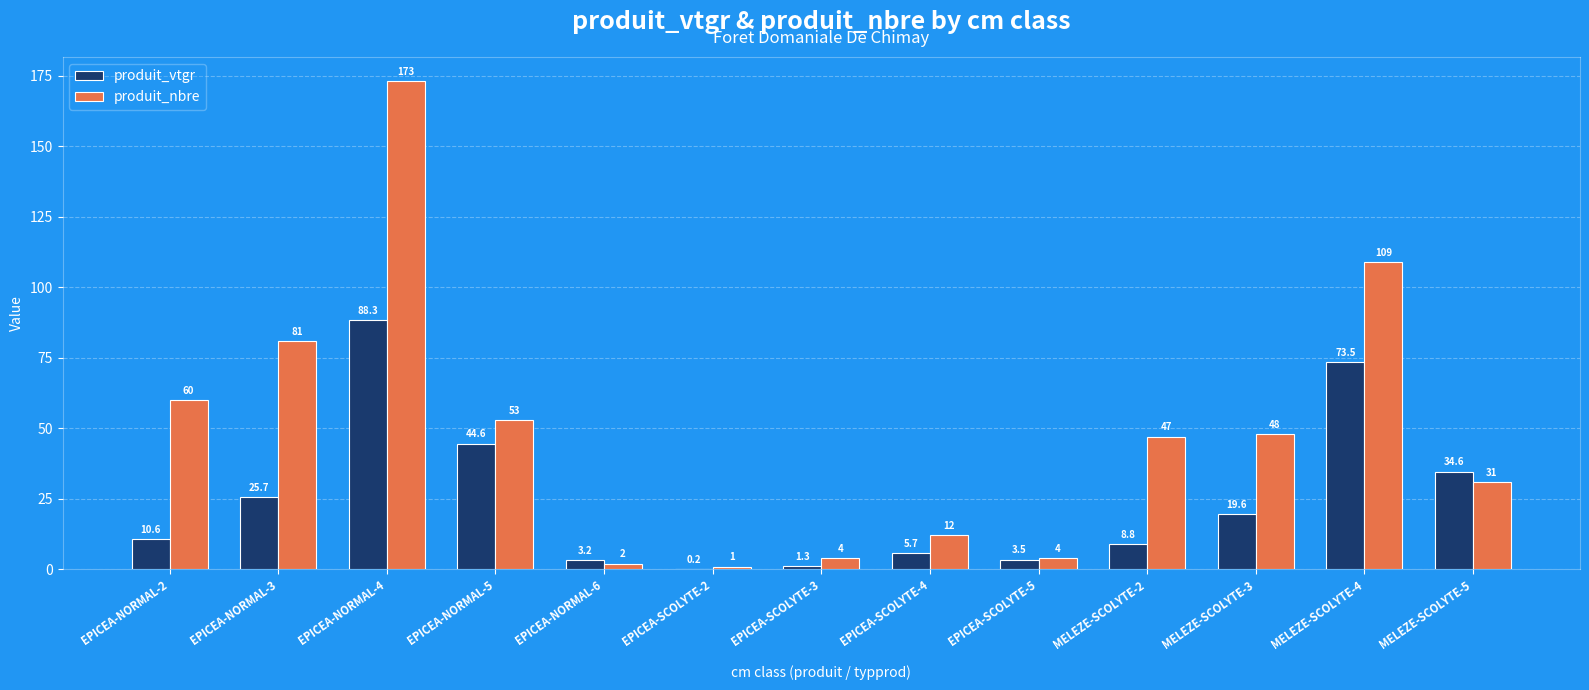

Are the bars grouped side by side (vs. stacked)?

Yes